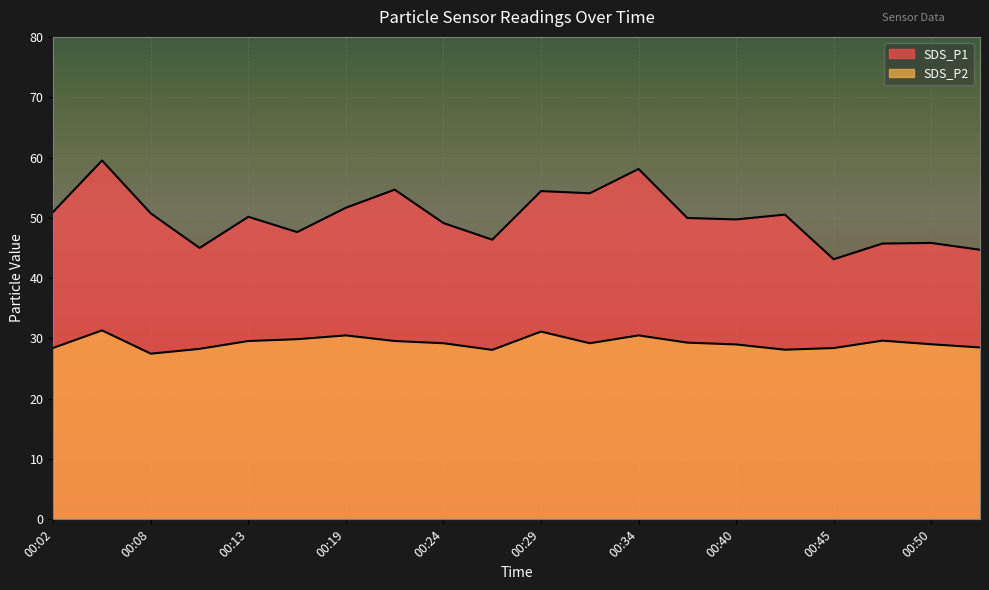

How many lines are shown in the chart?

2